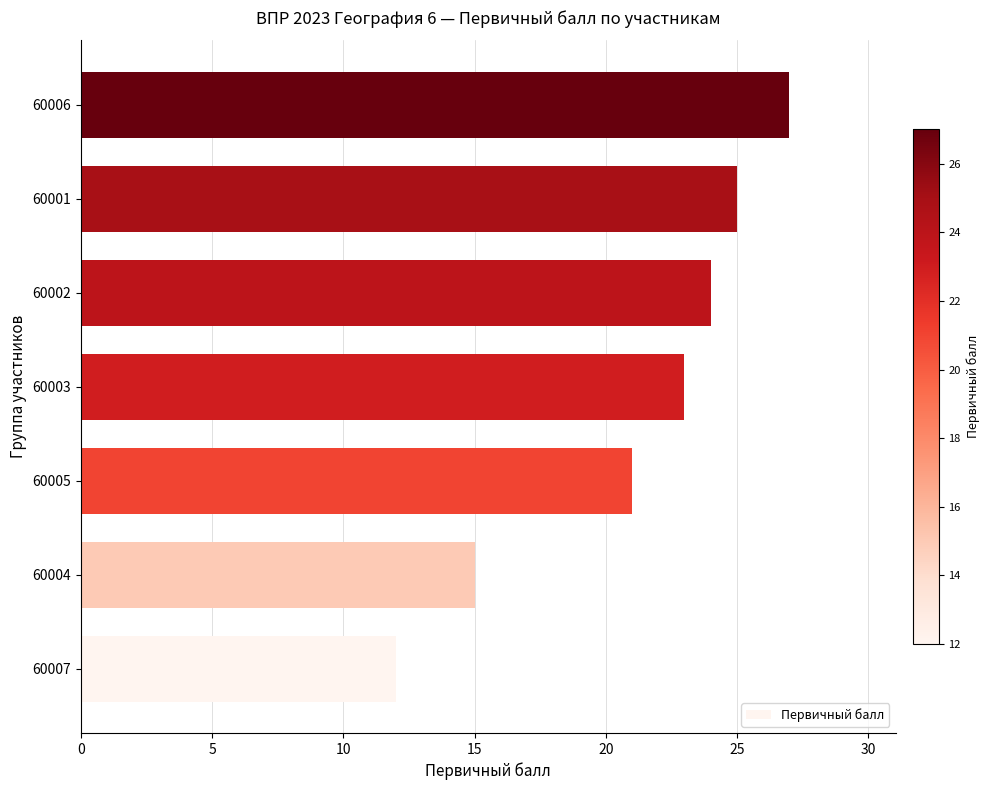

Between 60003 and 60004, which is larger?

60003